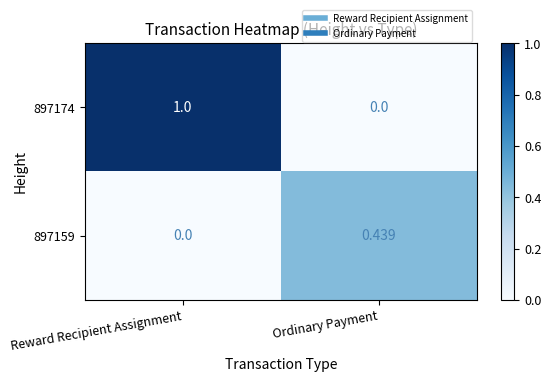

List the labels in order of 897159 value, largest first.

Ordinary Payment, Reward Recipient Assignment